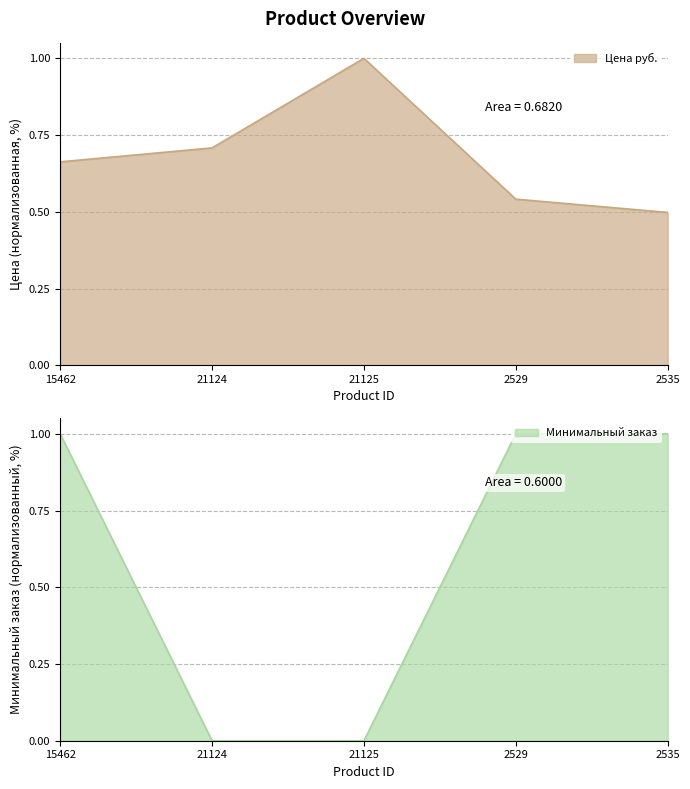

What is the label of the 4th point from the right?

21124